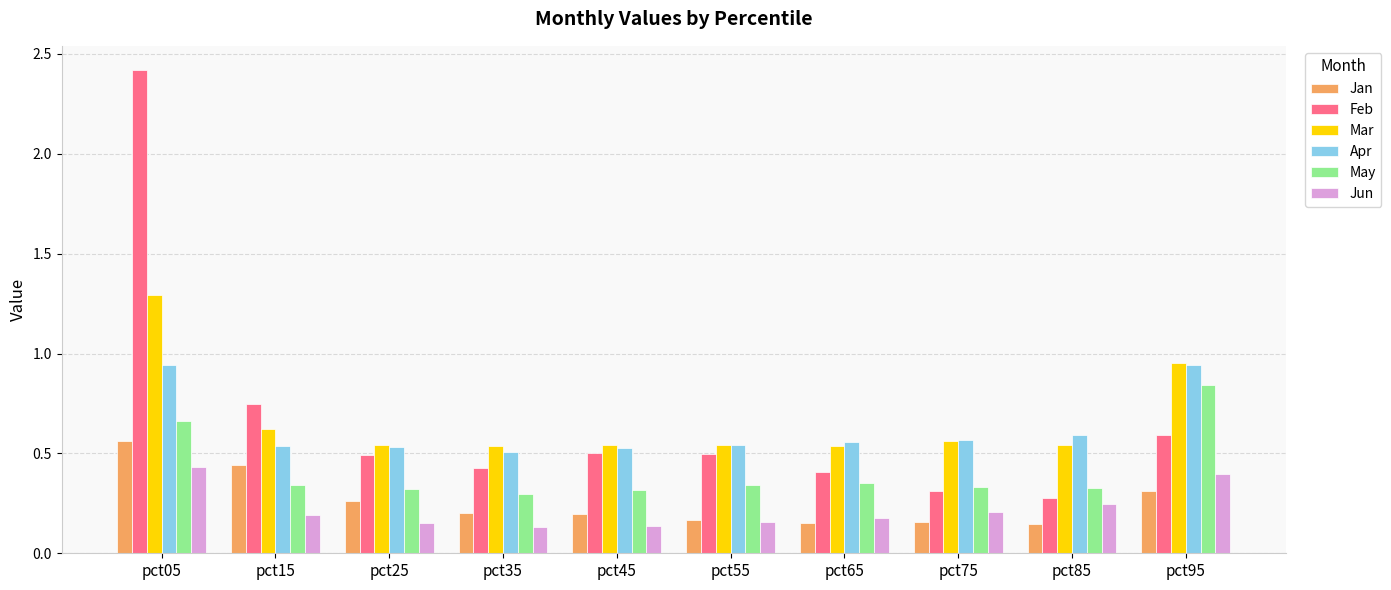

What is the sum of all Mar values?

6.7